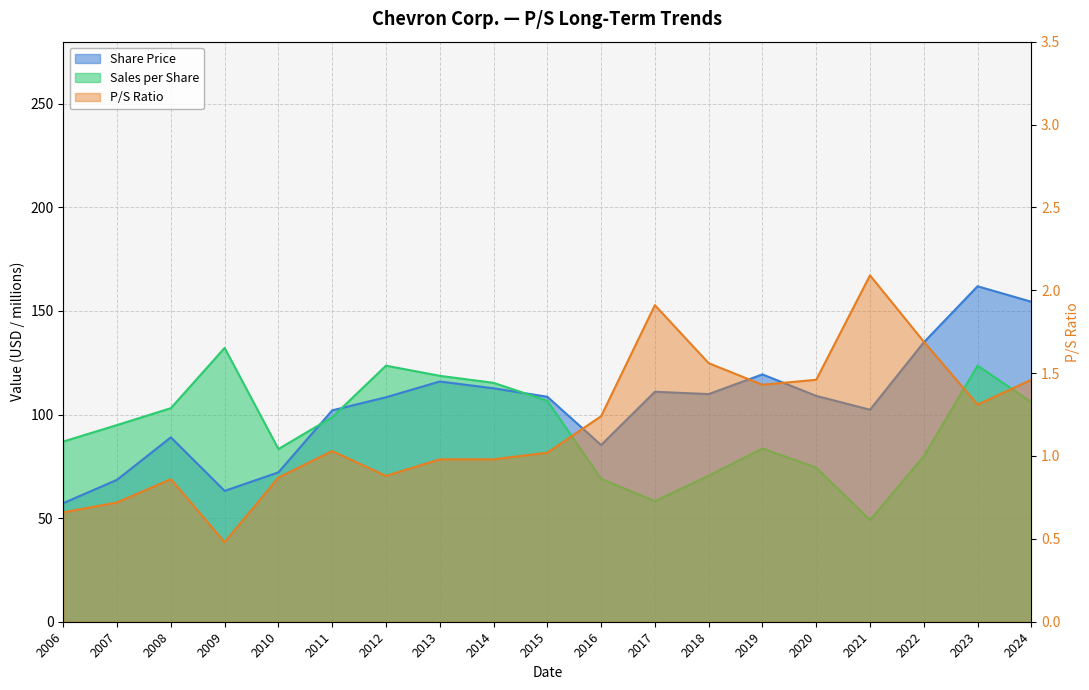

Rank the series at 2010 from lowest to highest value.

P/S Ratio, Share Price, Sales per Share